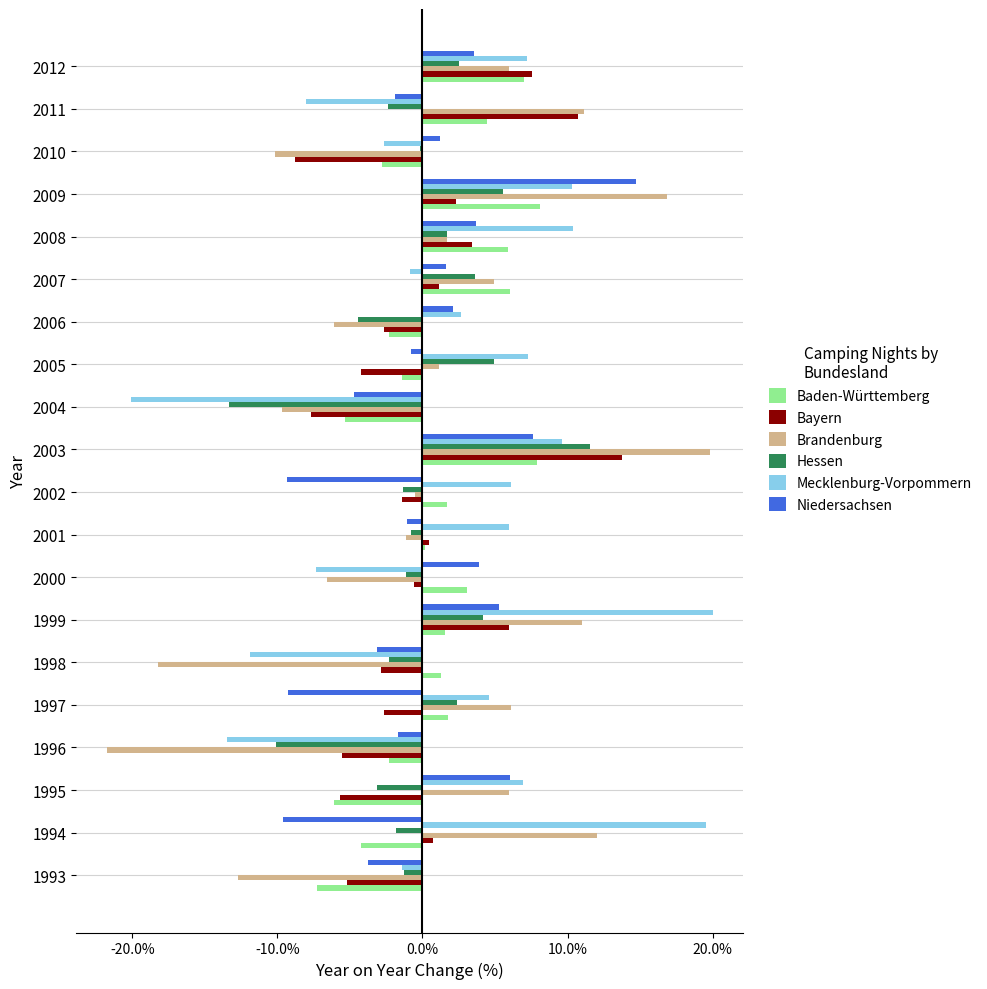

The value of Baden-Württemberg at 2003 is 13.1. True or false?

False